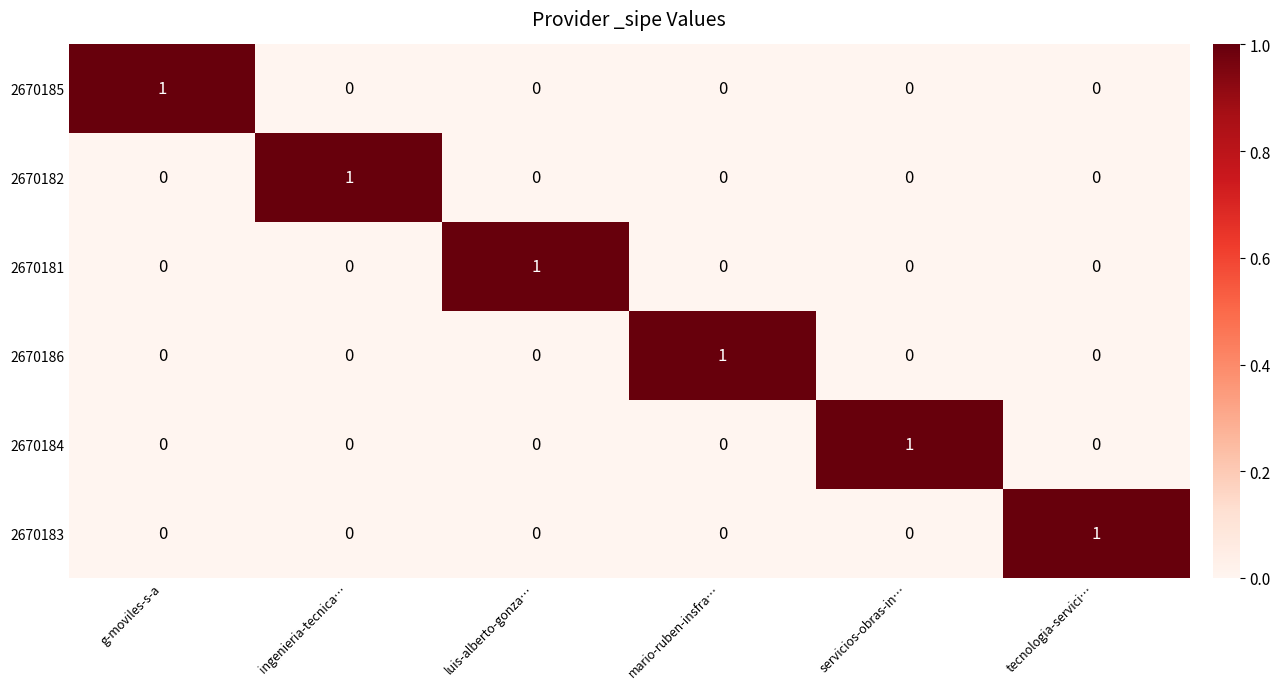

At which label does 2670184 reach its peak?

servicios-obras-in…